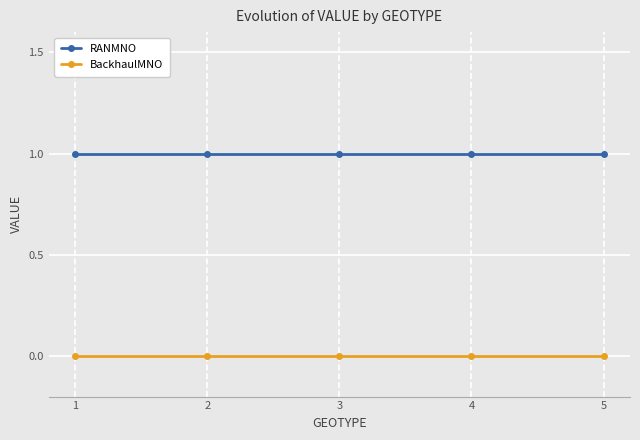

True or false: RANMNO and BackhaulMNO intersect in this chart.

False